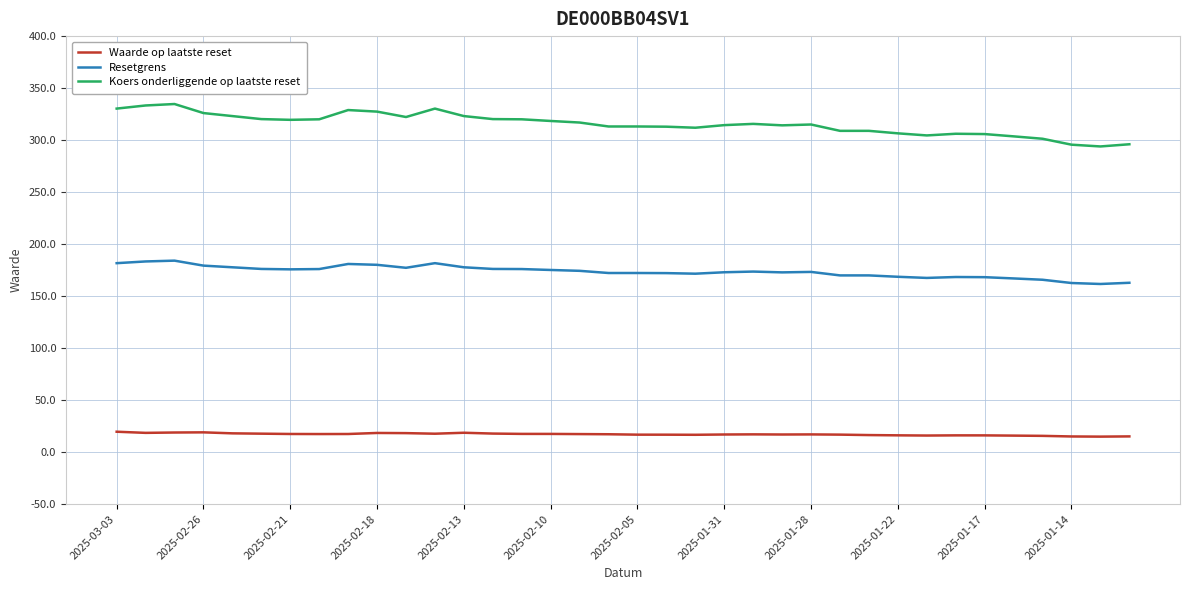

Which series has the largest total across all categories?

Koers onderliggende op laatste reset